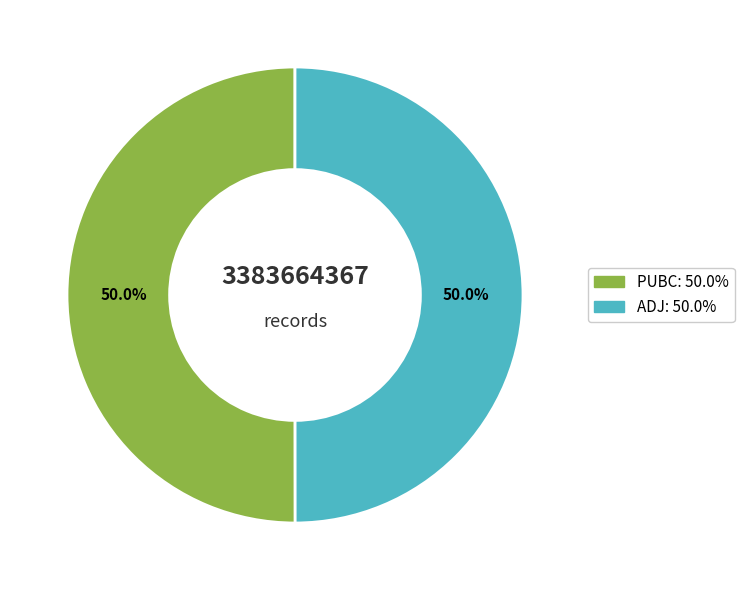

What portion of the pie excludes PUBC?

50.0%